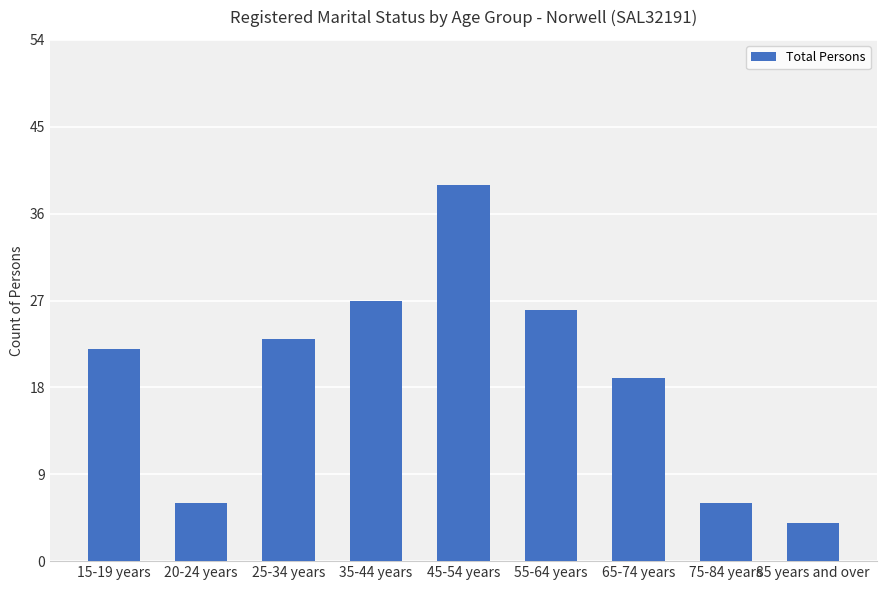

What is the difference between the maximum and minimum values?

35